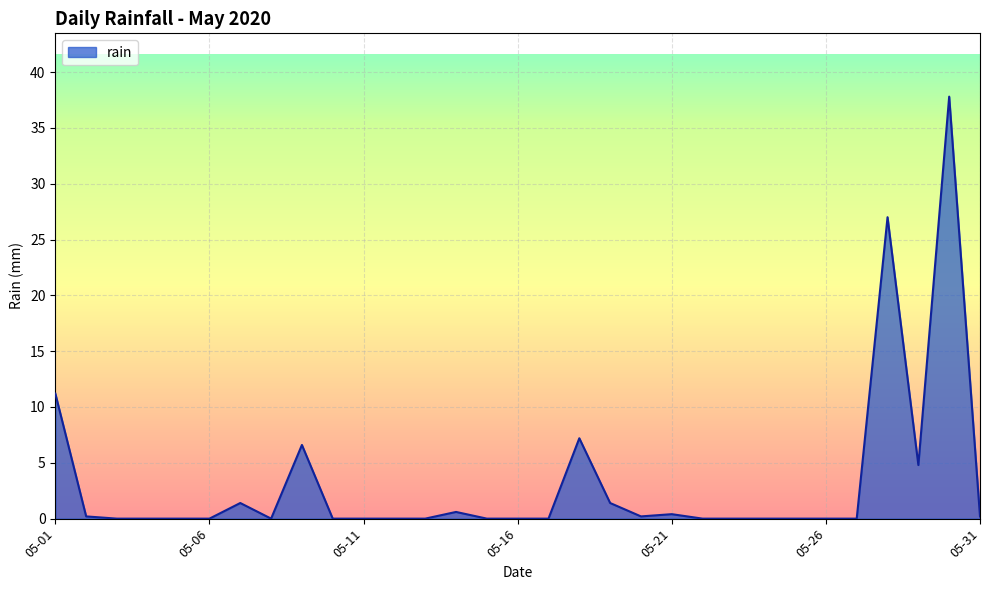

What is the maximum value shown in the chart?

37.8